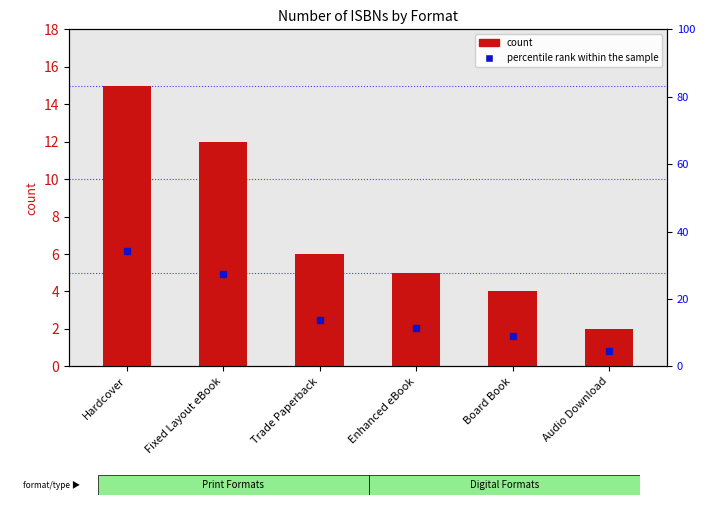

What is the label of the 2nd bar from the right?

Board Book